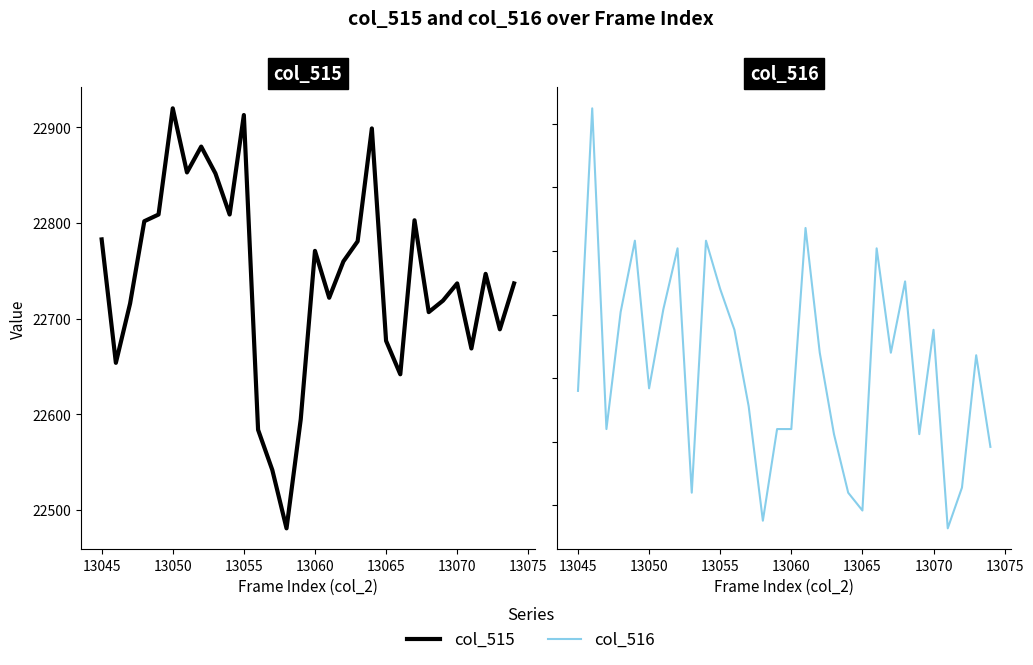

True or false: col_515 and col_516 cross at least once.

False